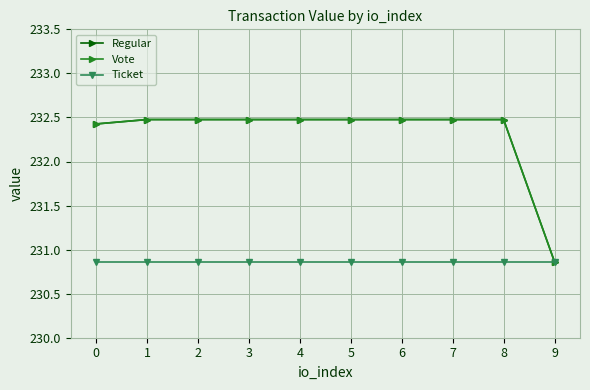

Reading left to right, what are all the values shown in this chart?

Regular: 0=232.4	1=232.5	2=232.5	3=232.5	4=232.5	5=232.5	6=232.5	7=232.5	8=232.5	9=230.9
Vote: 0=232.4	1=232.5	2=232.5	3=232.5	4=232.5	5=232.5	6=232.5	7=232.5	8=232.5	9=230.9
Ticket: 0=230.9	1=230.9	2=230.9	3=230.9	4=230.9	5=230.9	6=230.9	7=230.9	8=230.9	9=230.9